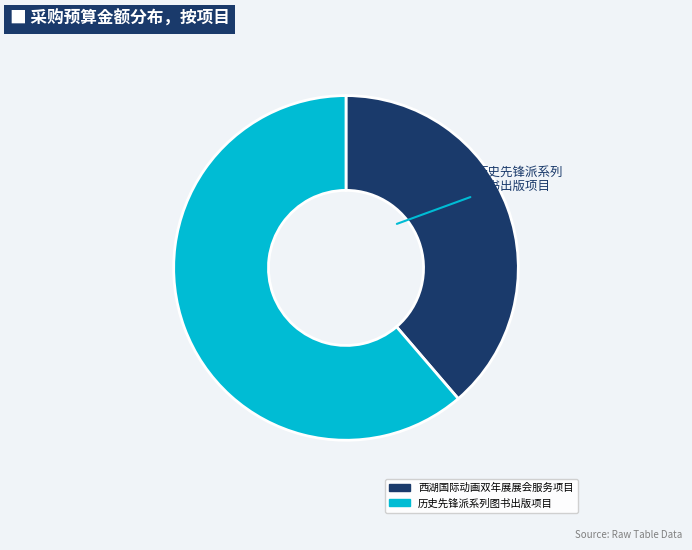

Do 历史先锋派系列图书出版项目 and 西湖国际动画双年展展会服务项目 together represent more than half of the pie?

Yes